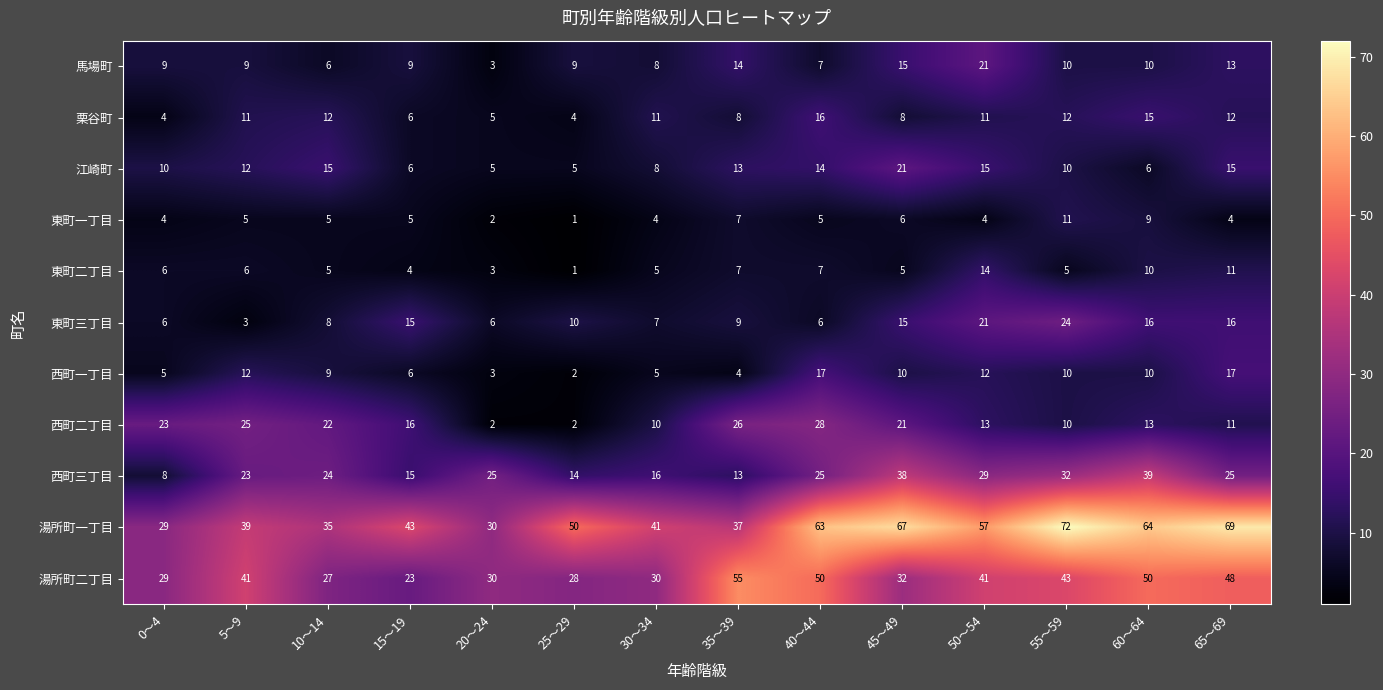

What is the lowest value of the 栗谷町 series?

4